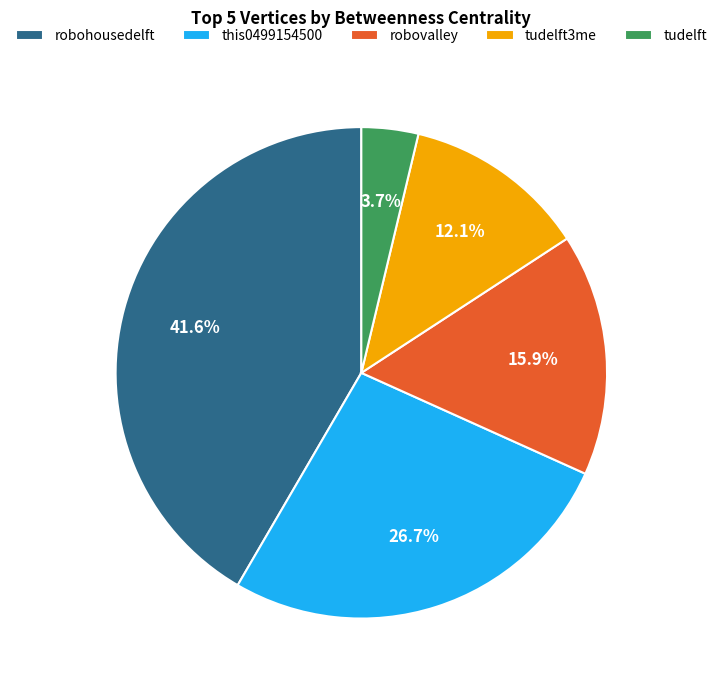

To the nearest percent, what is the average slice percentage?

20%